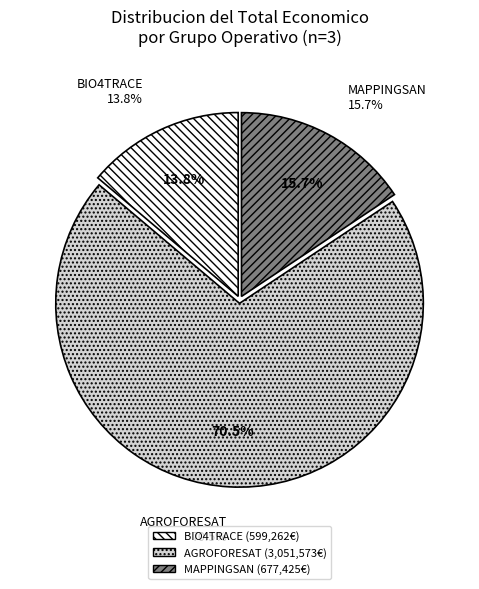

What percentage is the AGROFORESAT slice, to the nearest percent?

71%